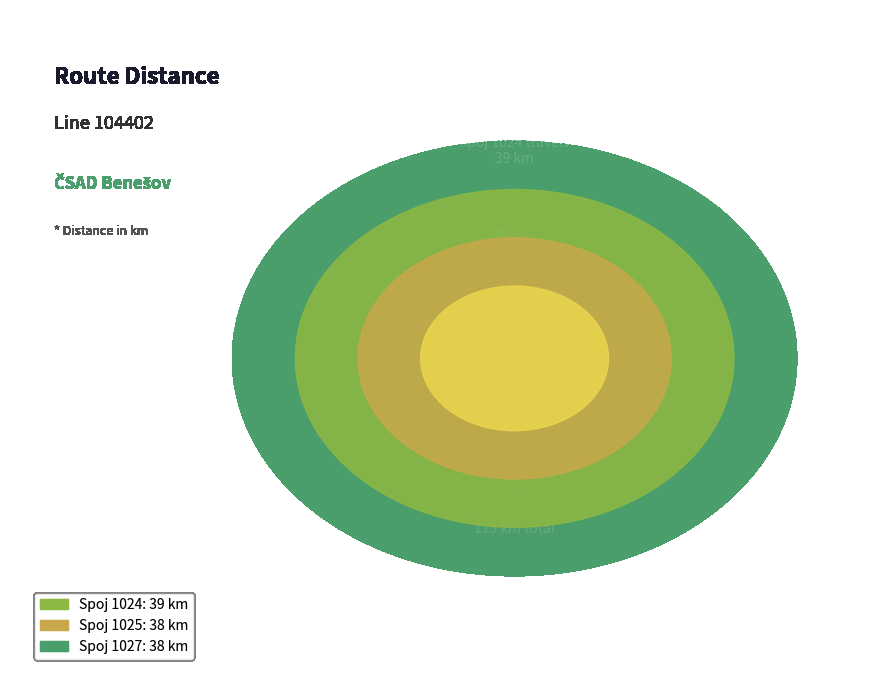

Is 1027 the majority of the pie?

No